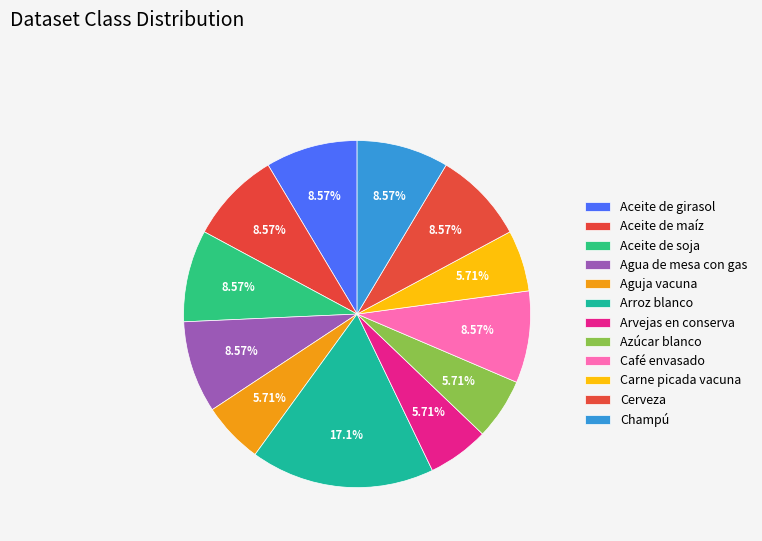

What percentage is the Café envasado slice, to the nearest percent?

9%